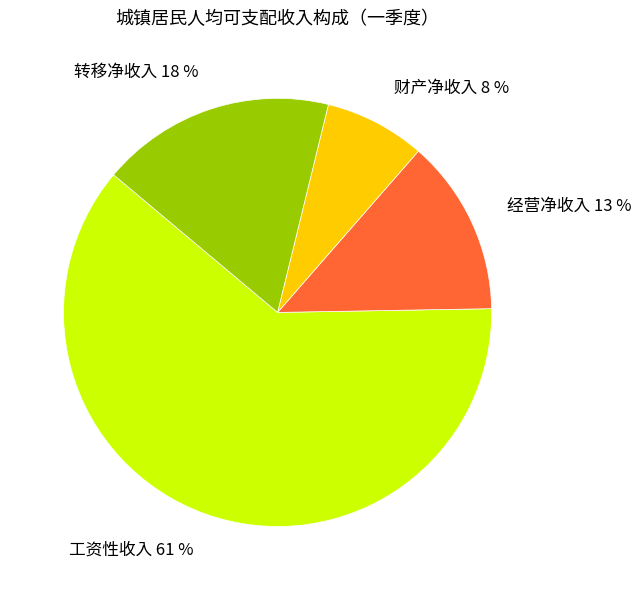

Combined, do 工资性收入 and 转移净收入 account for over 50%?

Yes